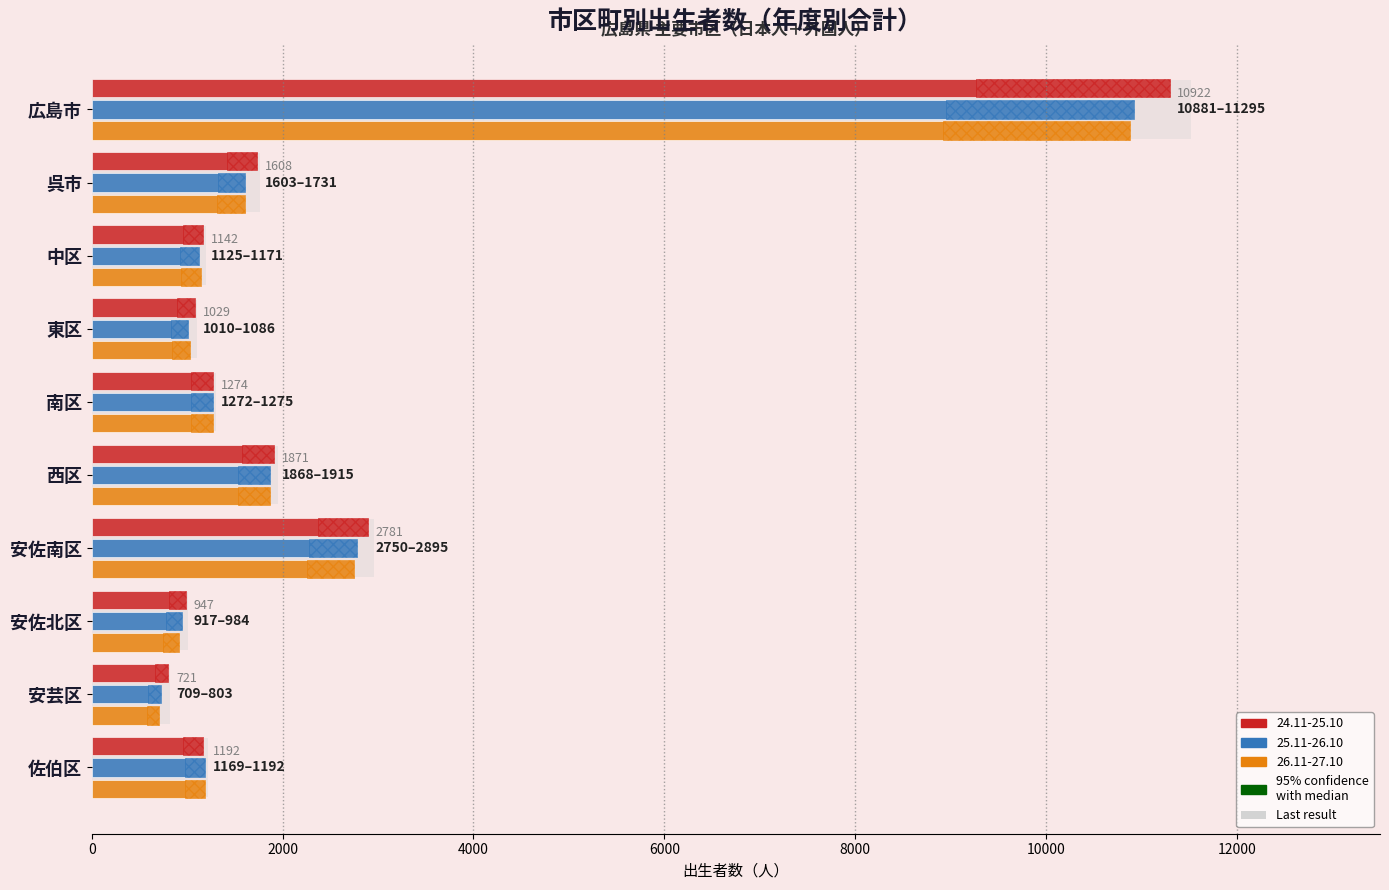

What is the value of the 24.11-25.10 bar at the 7th from the left?

2895